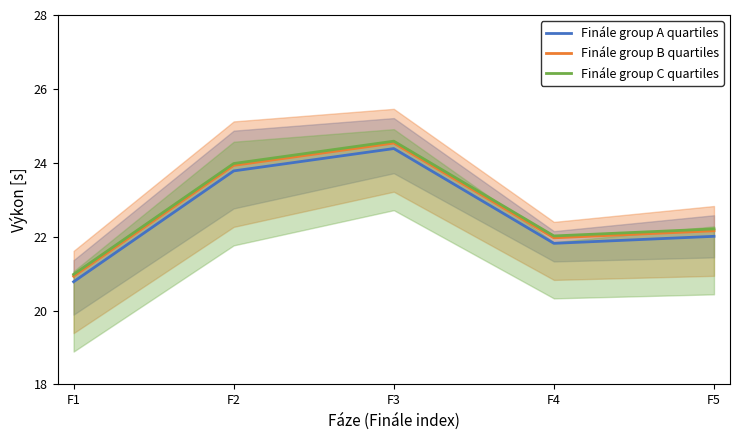

What is the greatest value displayed?

24.6